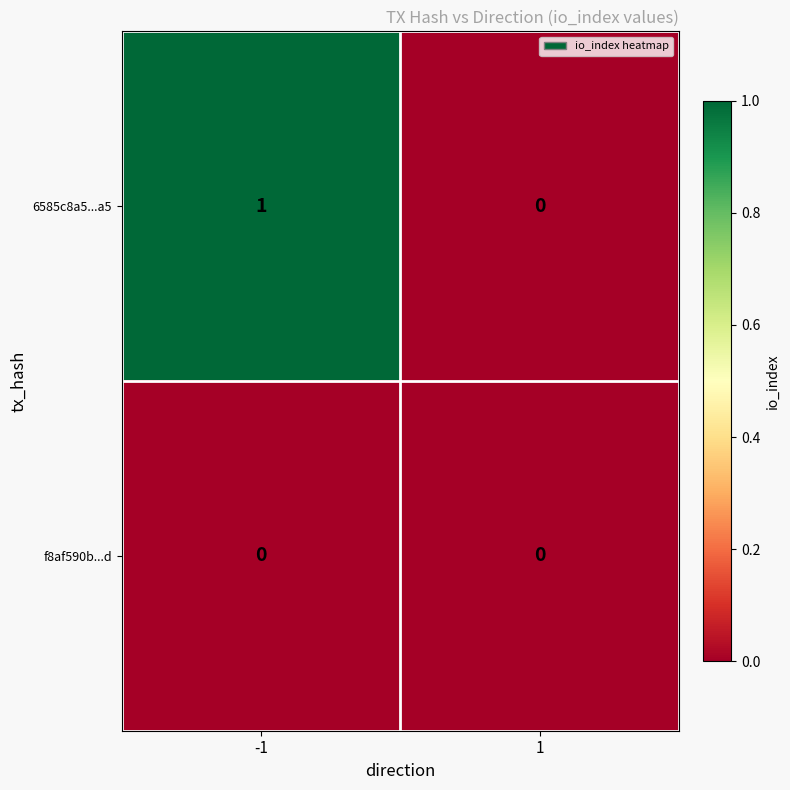

Which series has the largest total across all categories?

6585c8a5...a5